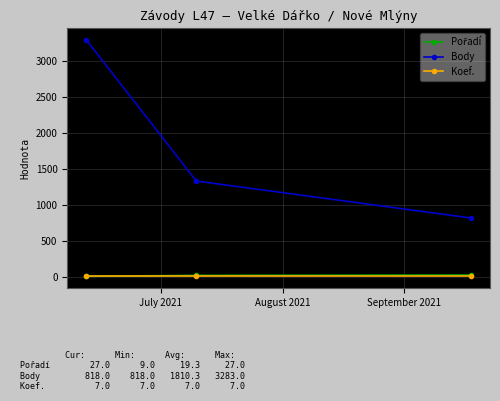

What is the maximum value shown in the chart?

3283